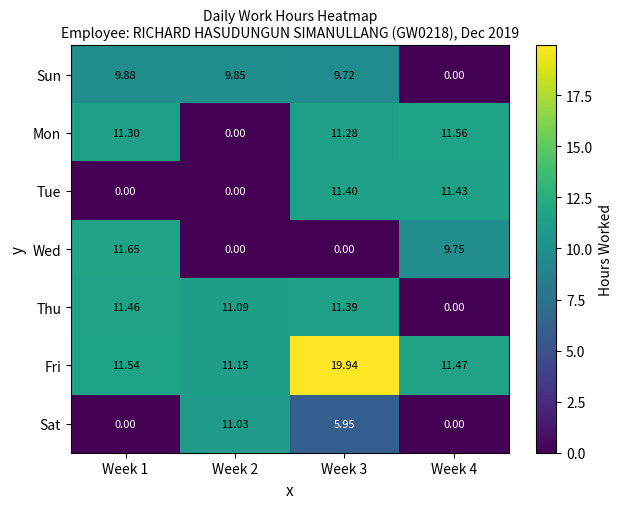

Rank the series by their maximum value, from lowest to highest.

Sun, Sat, Tue, Thu, Mon, Wed, Fri